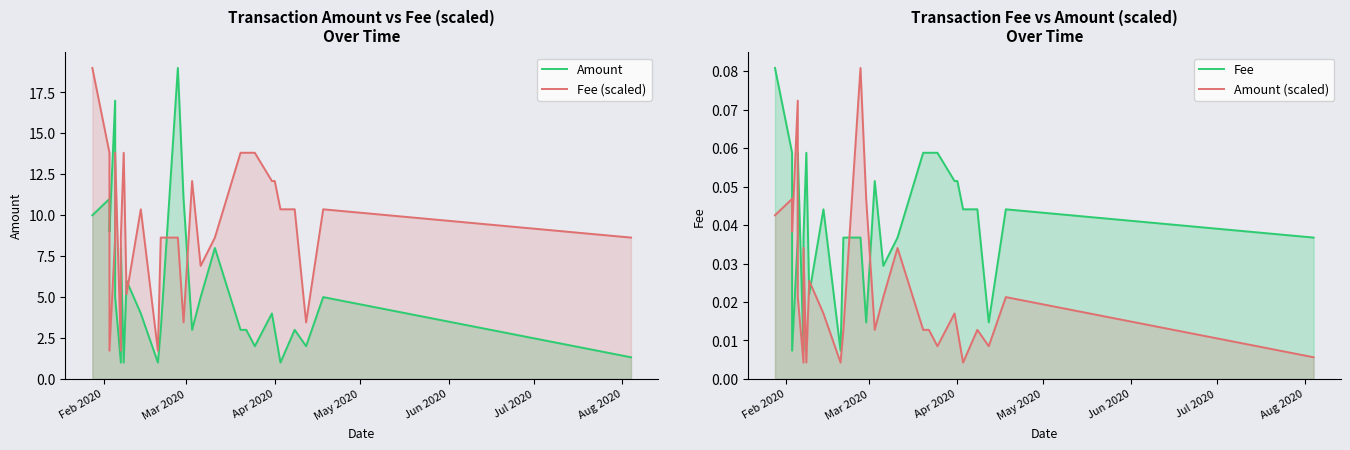

What is the label of the 26th point from the right?

Mar 2020